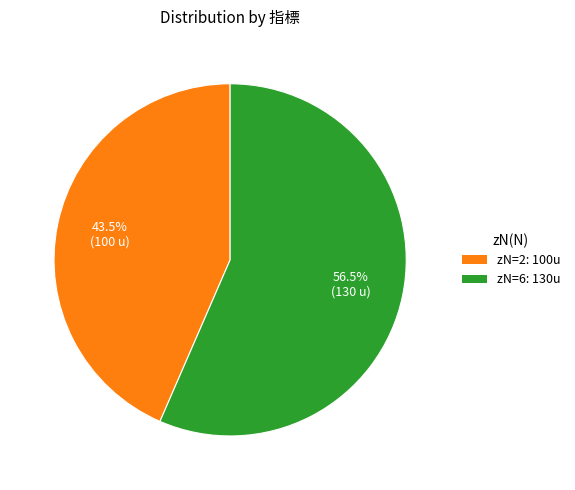

Does any single category account for the majority?

Yes